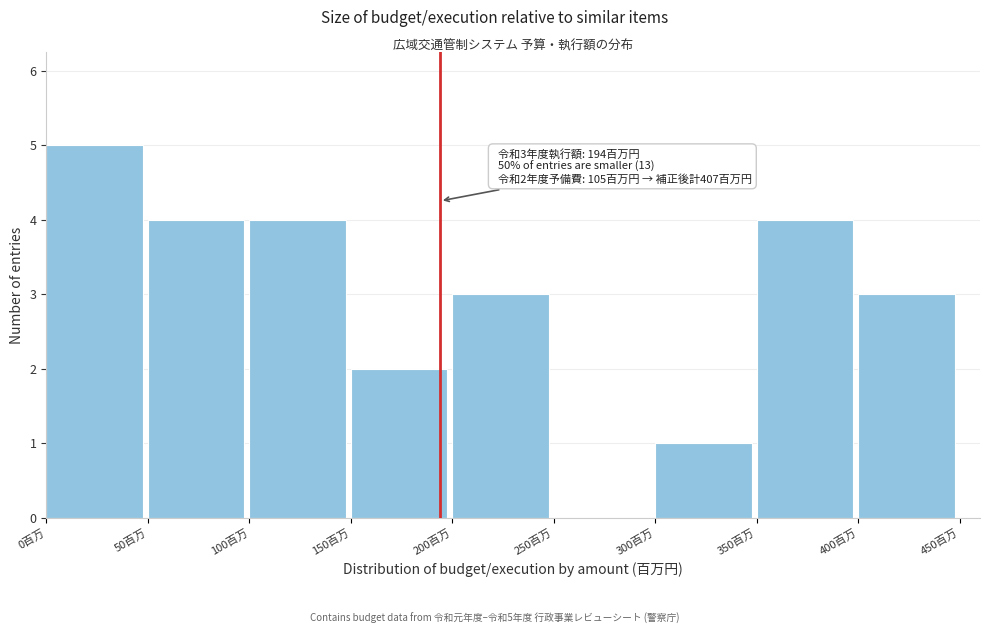

Which range on the x-axis has the tallest bar?

0 to 50